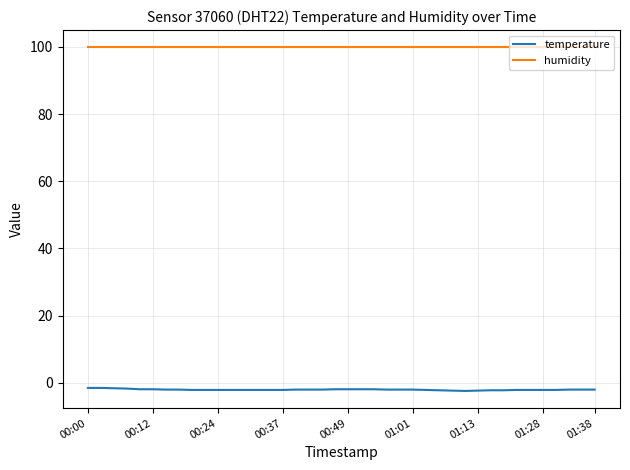

List the series in order of their peak value, highest first.

humidity, temperature